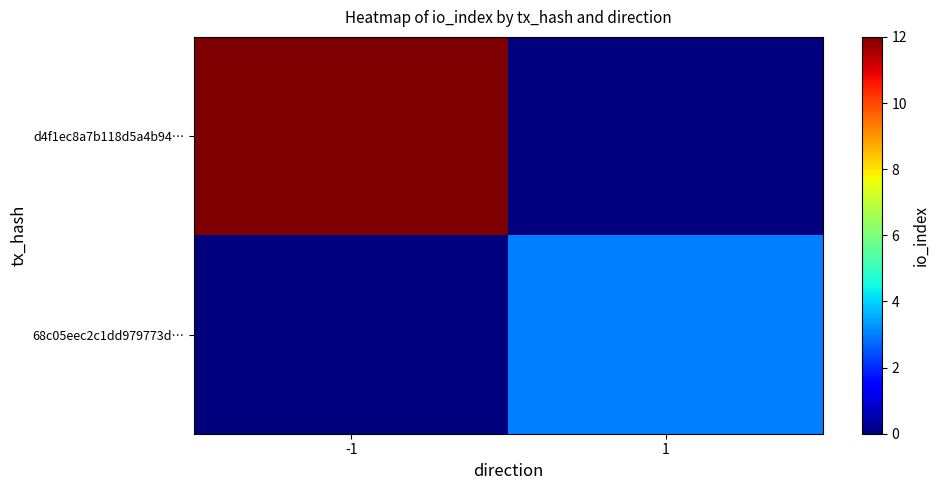

Between 1 and -1, which is larger?

-1